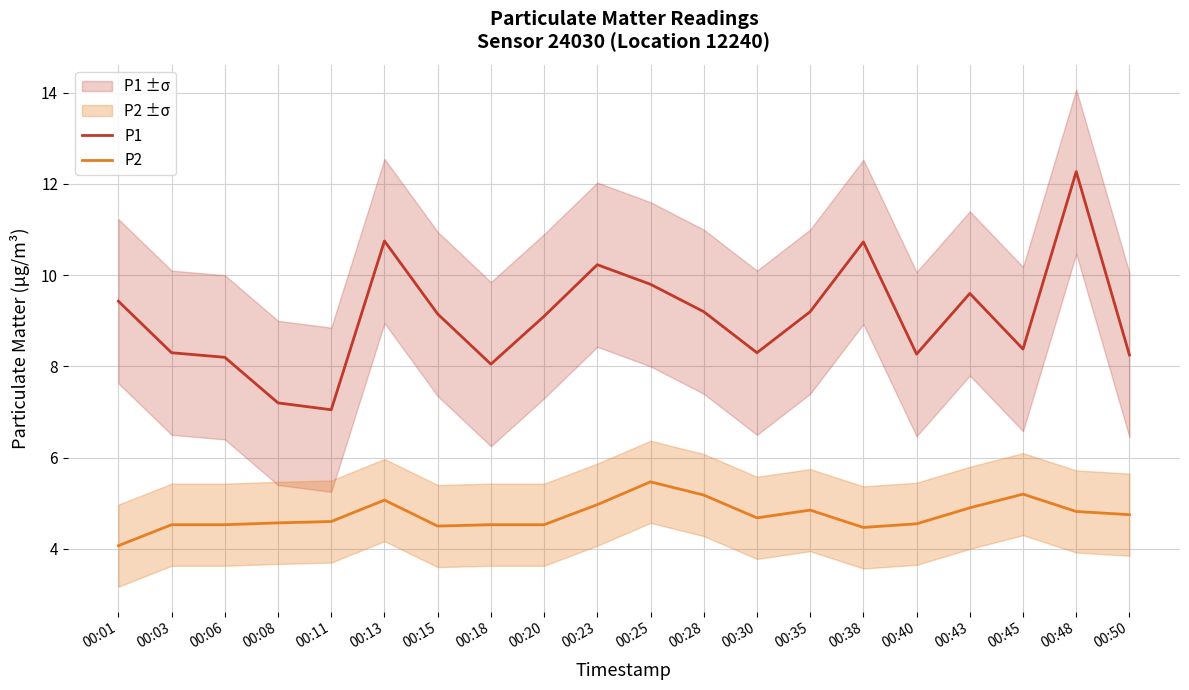

Reading left to right, transcribe all the data shown in this chart.

P1: 9.4	8.3	8.2	7.2	7.0	10.8	9.2	8.1	9.1	10.2	9.8	9.2	8.3	9.2	10.7	8.3	9.6	8.4	12.3	8.2
P2: 4.1	4.5	4.5	4.6	4.6	5.1	4.5	4.5	4.5	5.0	5.5	5.2	4.7	4.8	4.5	4.5	4.9	5.2	4.8	4.8